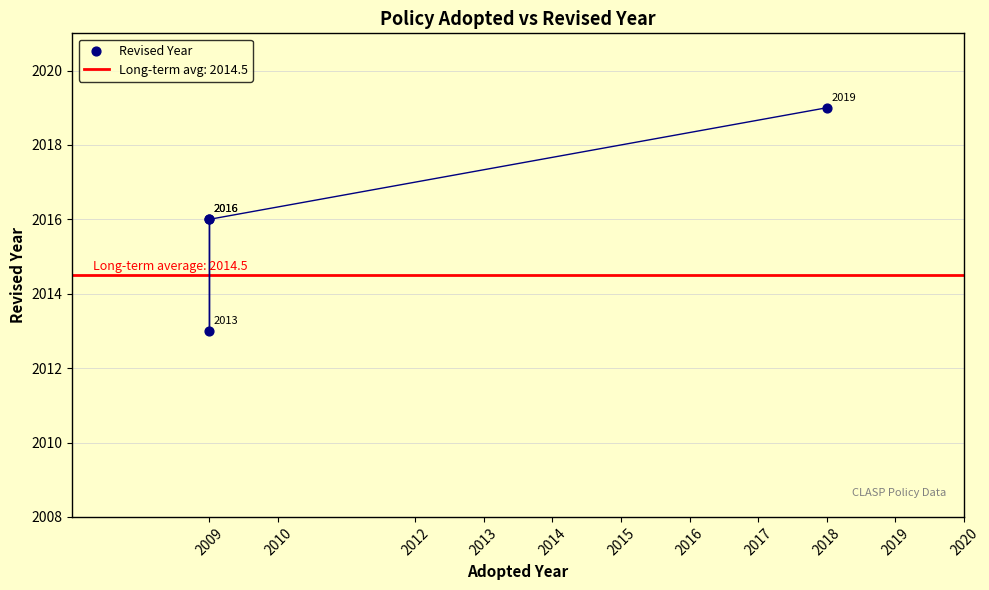

Which has a higher value, 2018 or 2009?

2018